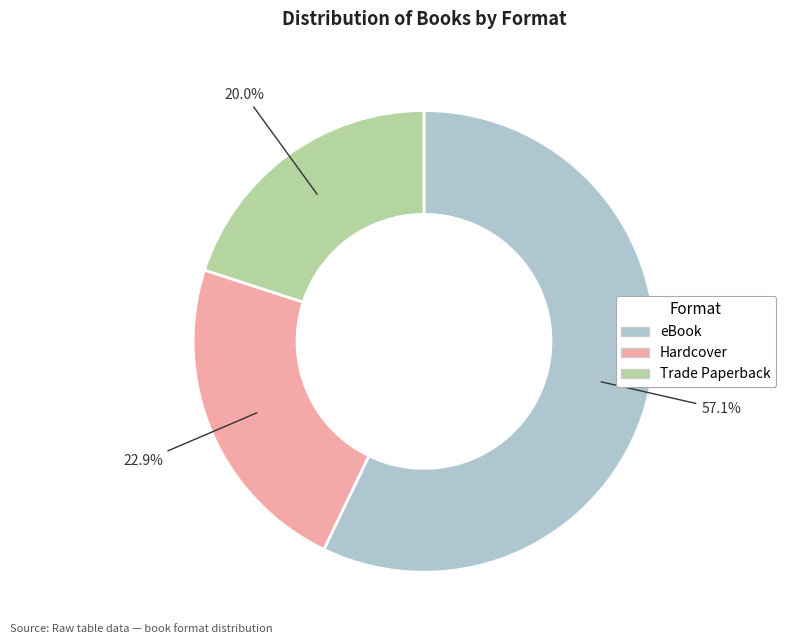

What percentage is the Hardcover slice, to the nearest percent?

23%